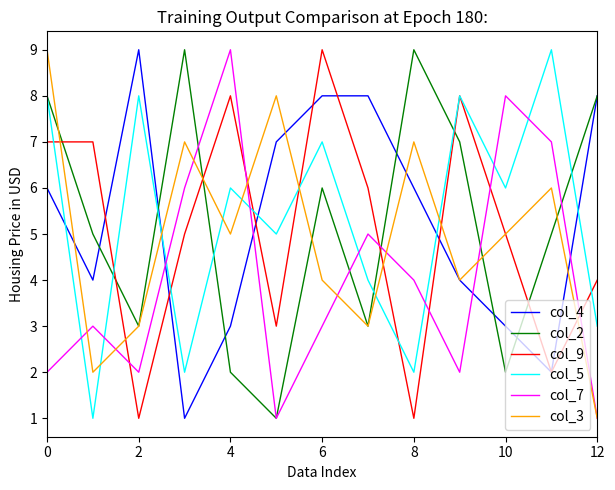

What is the greatest value displayed?

9